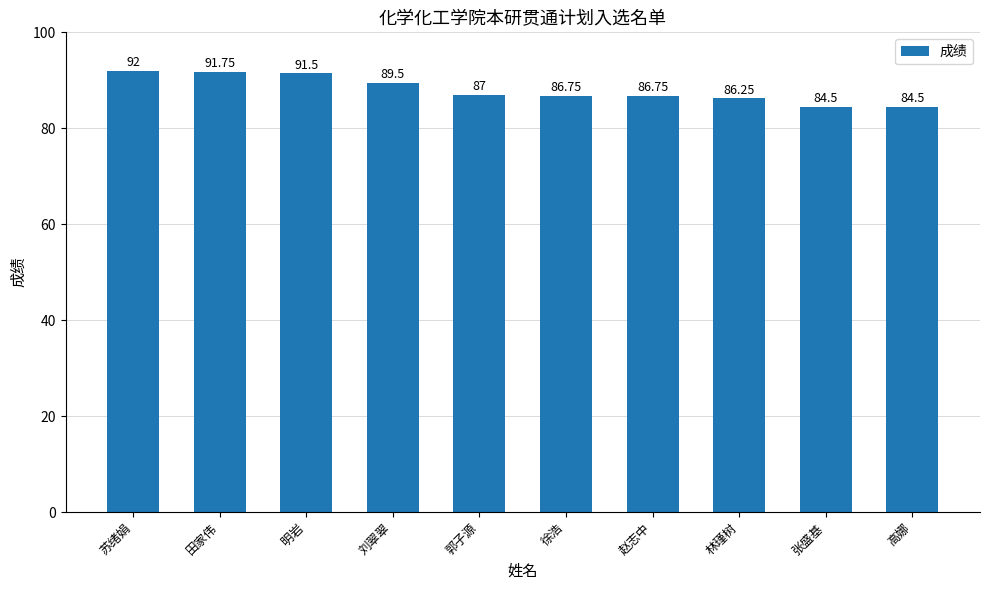

What is the label of the 1st bar from the left?

苏绪娟